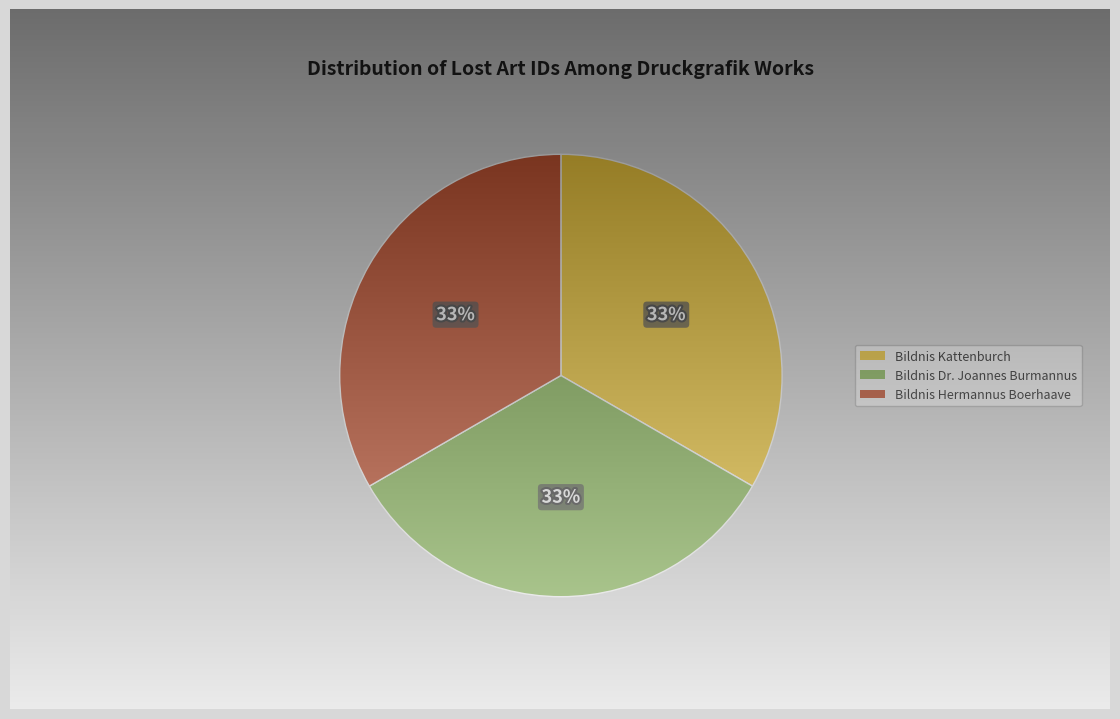

The Bildnis Hermannus Boerhaave slice represents 33% of the pie. True or false?

True